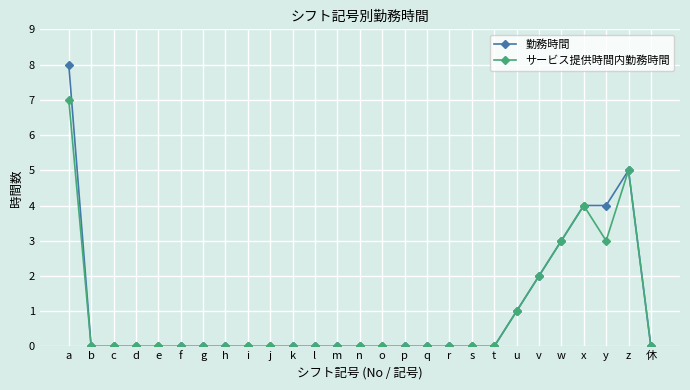

Which series changed the most between a and i?

勤務時間